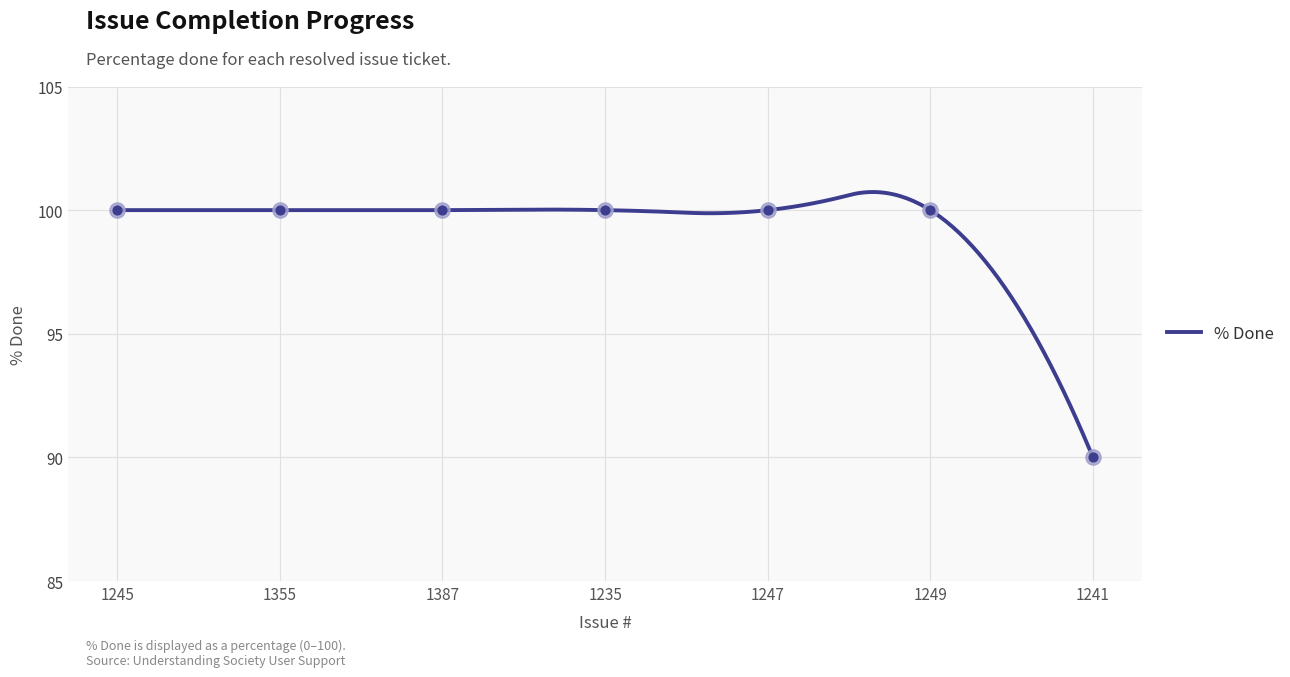

What is the ratio of the value at 1247 to the value at 1249?

1.0